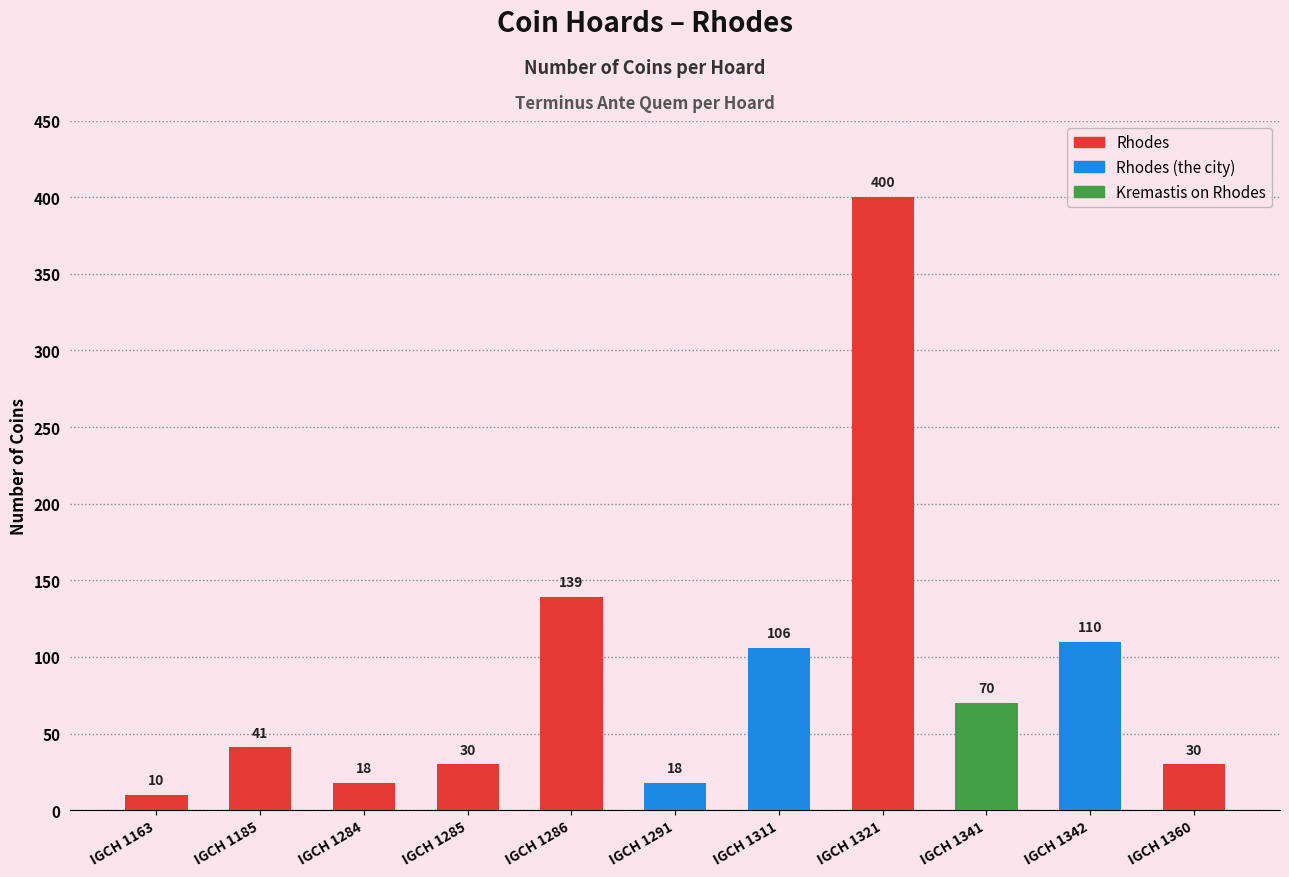

Reading left to right, list all the values displayed in this chart.

IGCH 1163=10	IGCH 1185=41	IGCH 1284=18	IGCH 1285=30	IGCH 1286=139	IGCH 1291=18	IGCH 1311=106	IGCH 1321=400	IGCH 1341=70	IGCH 1342=110	IGCH 1360=30